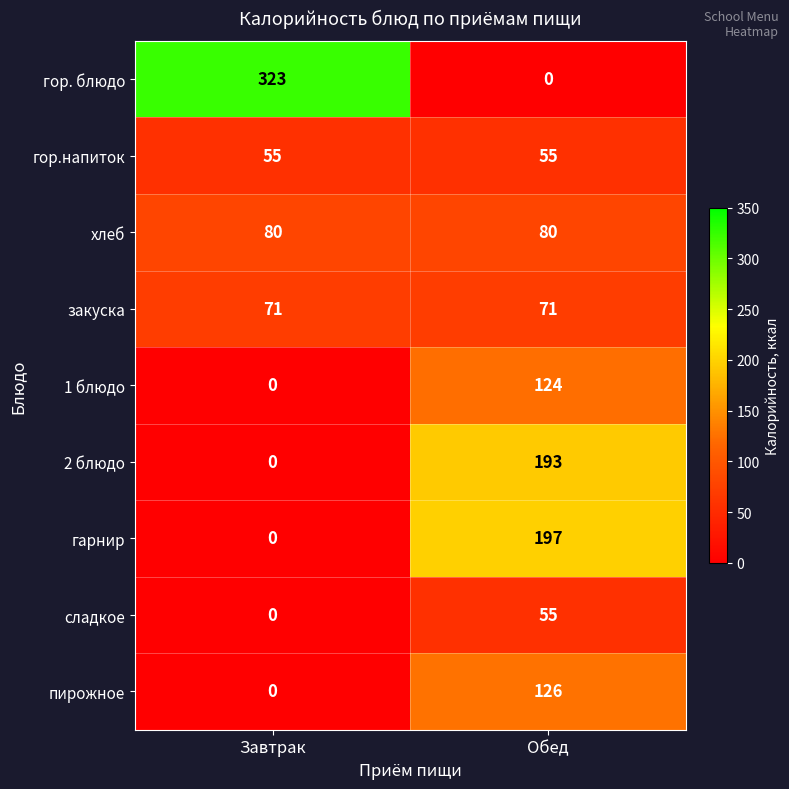

Reading left to right, what are all the values shown in this chart?

гор. блюдо: Завтрак=323	Обед=0
гор.напиток: Завтрак=55	Обед=55
хлеб: Завтрак=80	Обед=80
закуска: Завтрак=71	Обед=71
1 блюдо: Завтрак=0	Обед=124
2 блюдо: Завтрак=0	Обед=193
гарнир: Завтрак=0	Обед=197
сладкое: Завтрак=0	Обед=55
пирожное: Завтрак=0	Обед=126